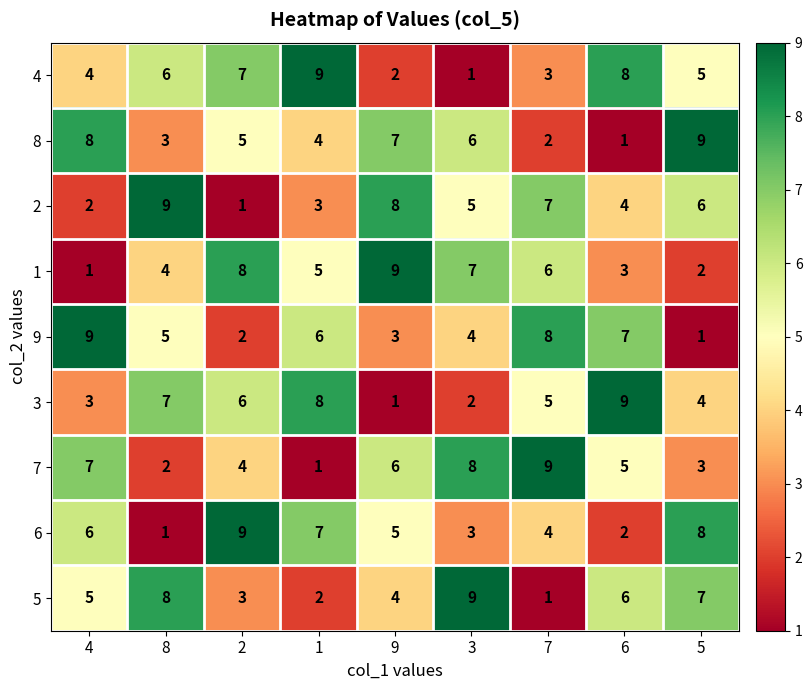

What is the greatest value displayed?

9